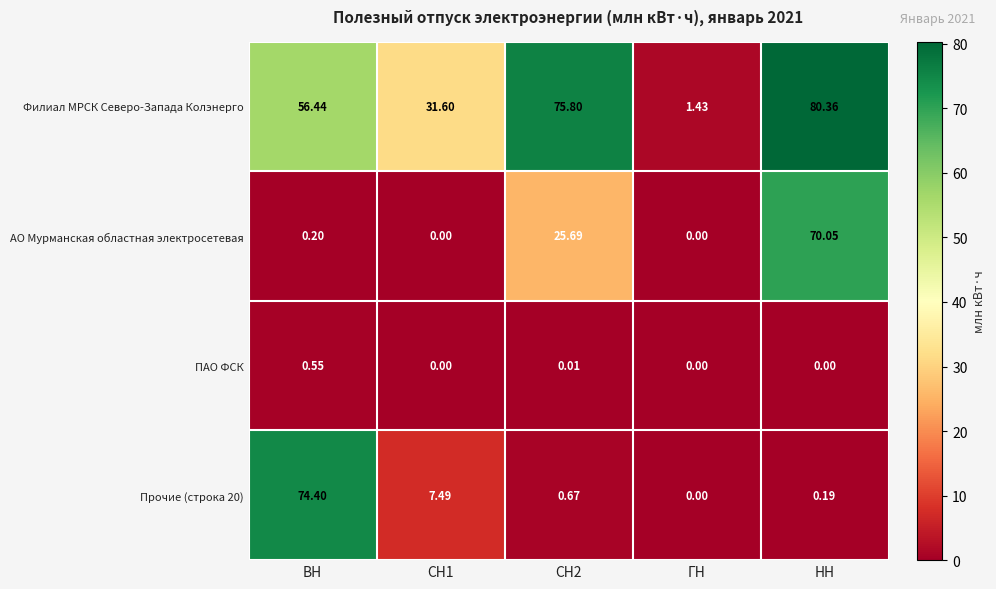

Which series has the largest range (max minus min)?

Филиал МРСК Северо-Запада Колэнерго